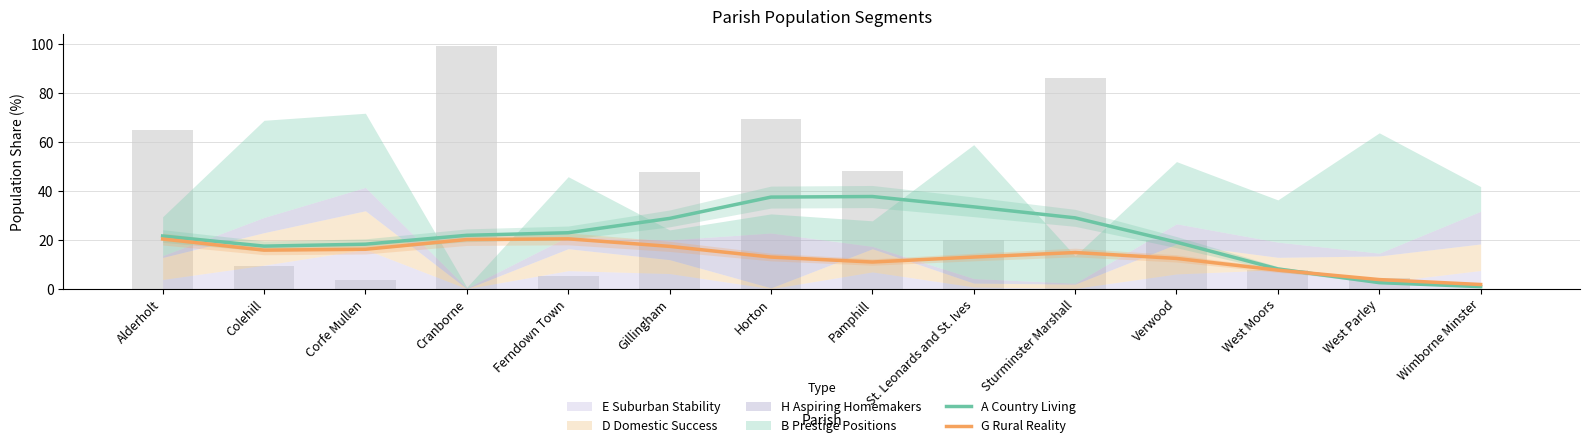

Which series has the largest total across all categories?

A Country Living